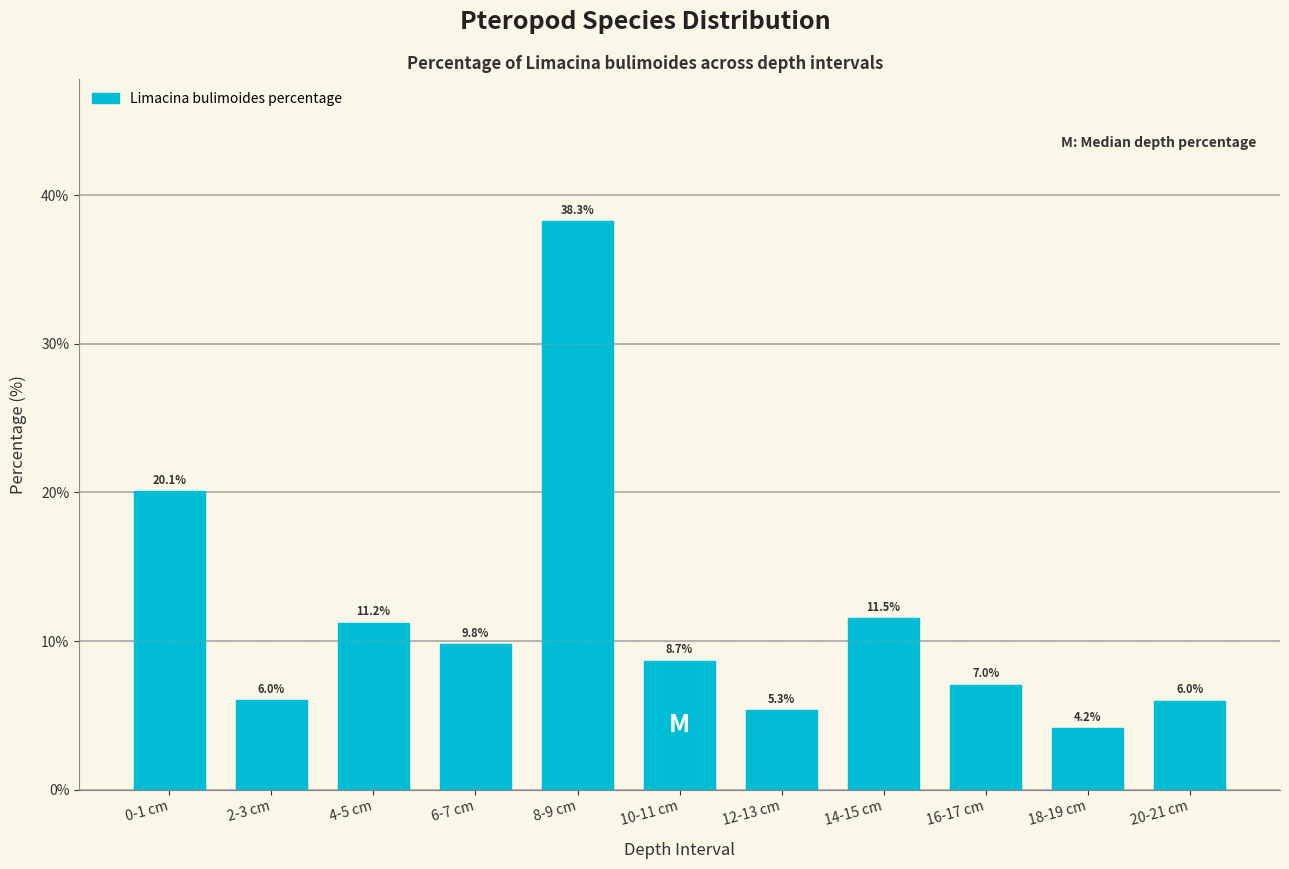

Approximately how many times larger is the value at 2-3 cm compared to 0-1 cm?

0.3